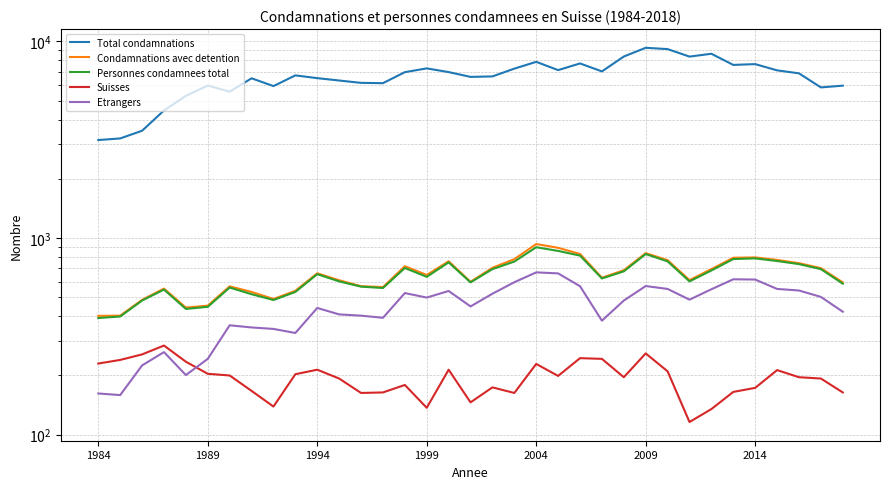

True or false: Condamnations avec detention and Suisses intersect in this chart.

False